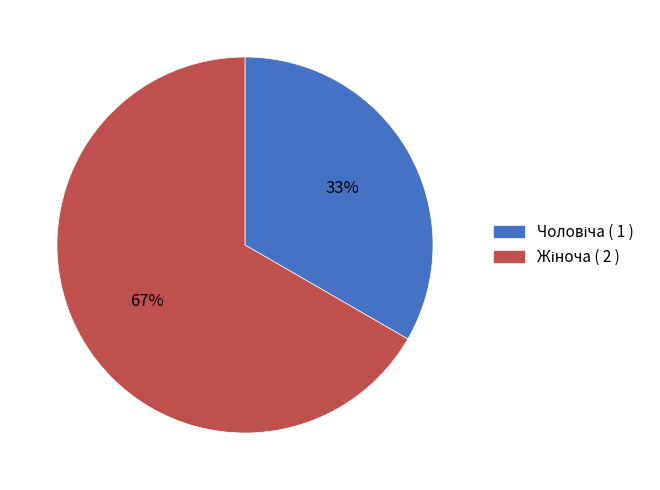

To the nearest percent, what is the average slice percentage?

50%